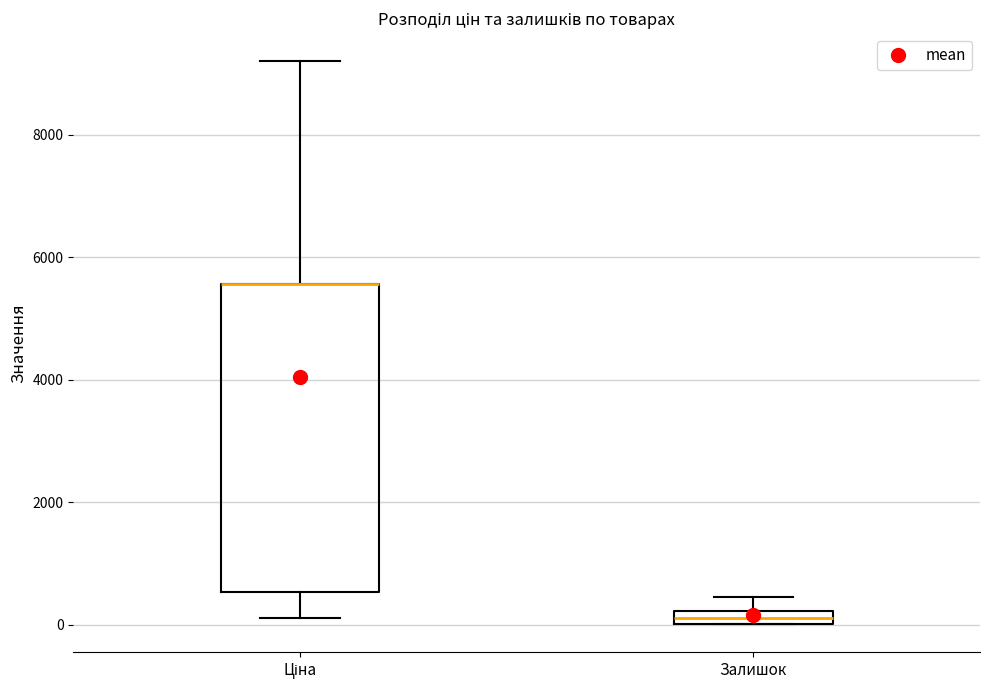

Where does the lower whisker of the box for Ціна end on the y-axis? The values are not printed on the chart, so give them approximately, as read against the axis.

200